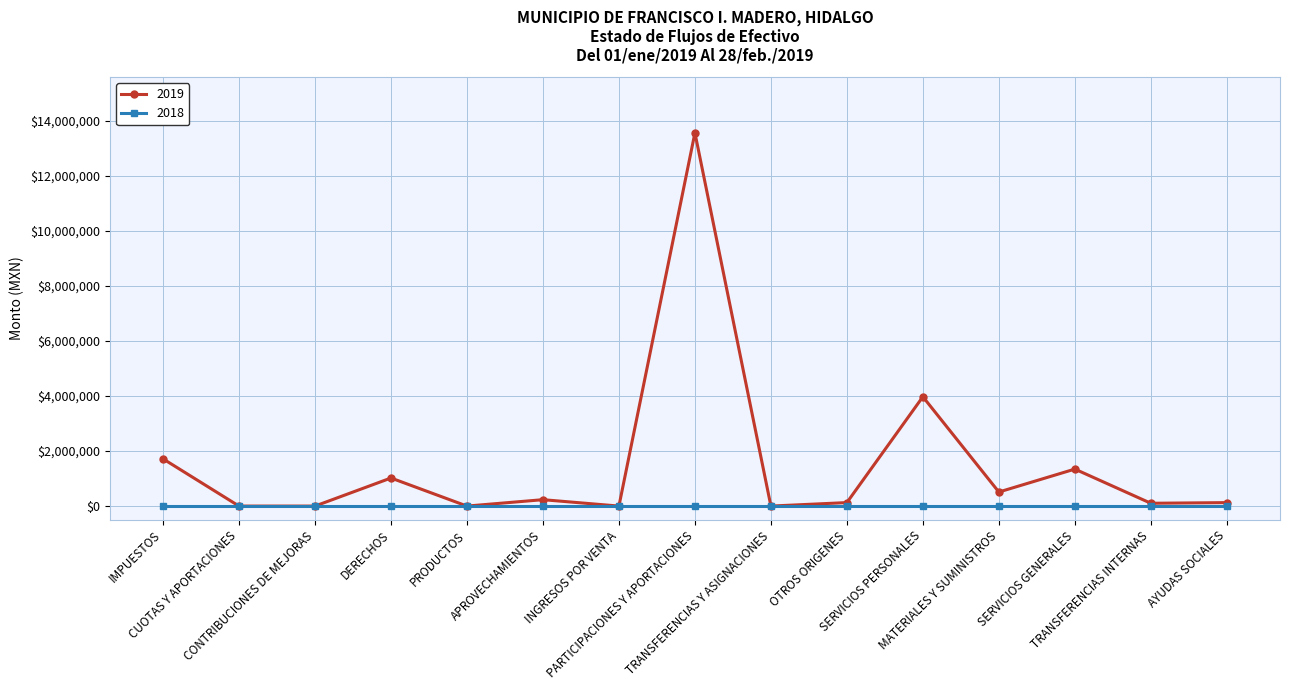

True or false: 2019 has more than 1 interior local peaks.

True